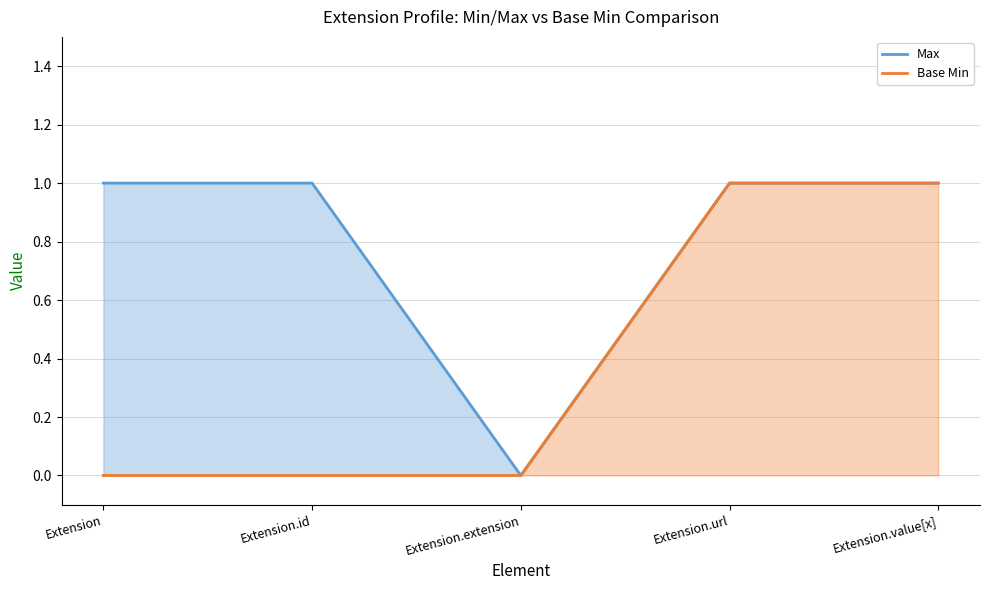

True or false: Max and Base Min cross at least once.

False